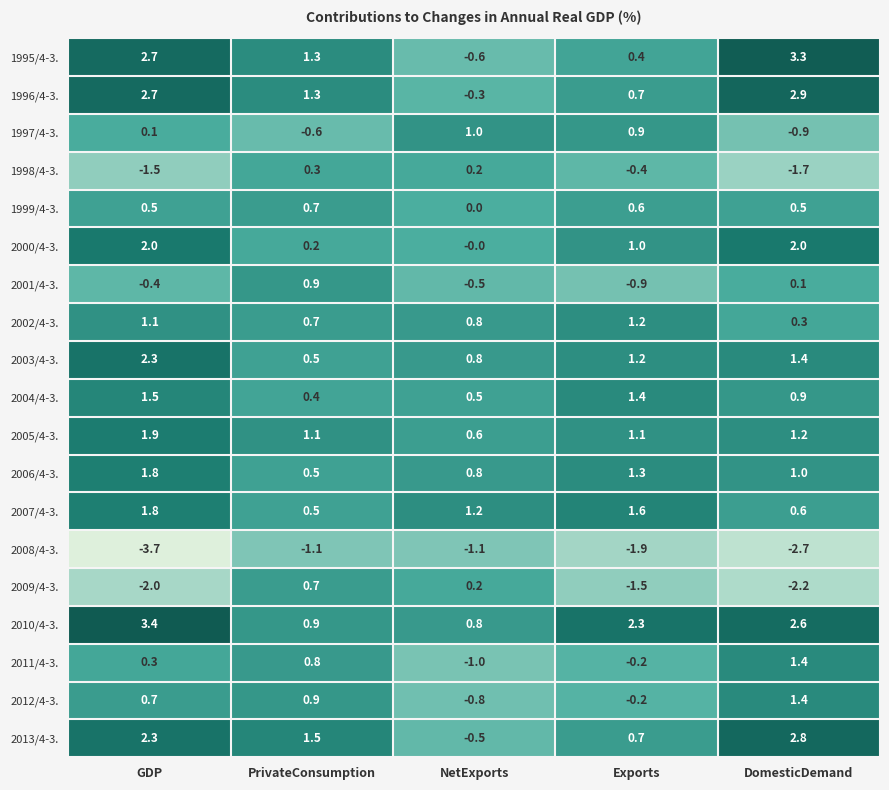

Which series has the widest spread of values?

1995/4-3.